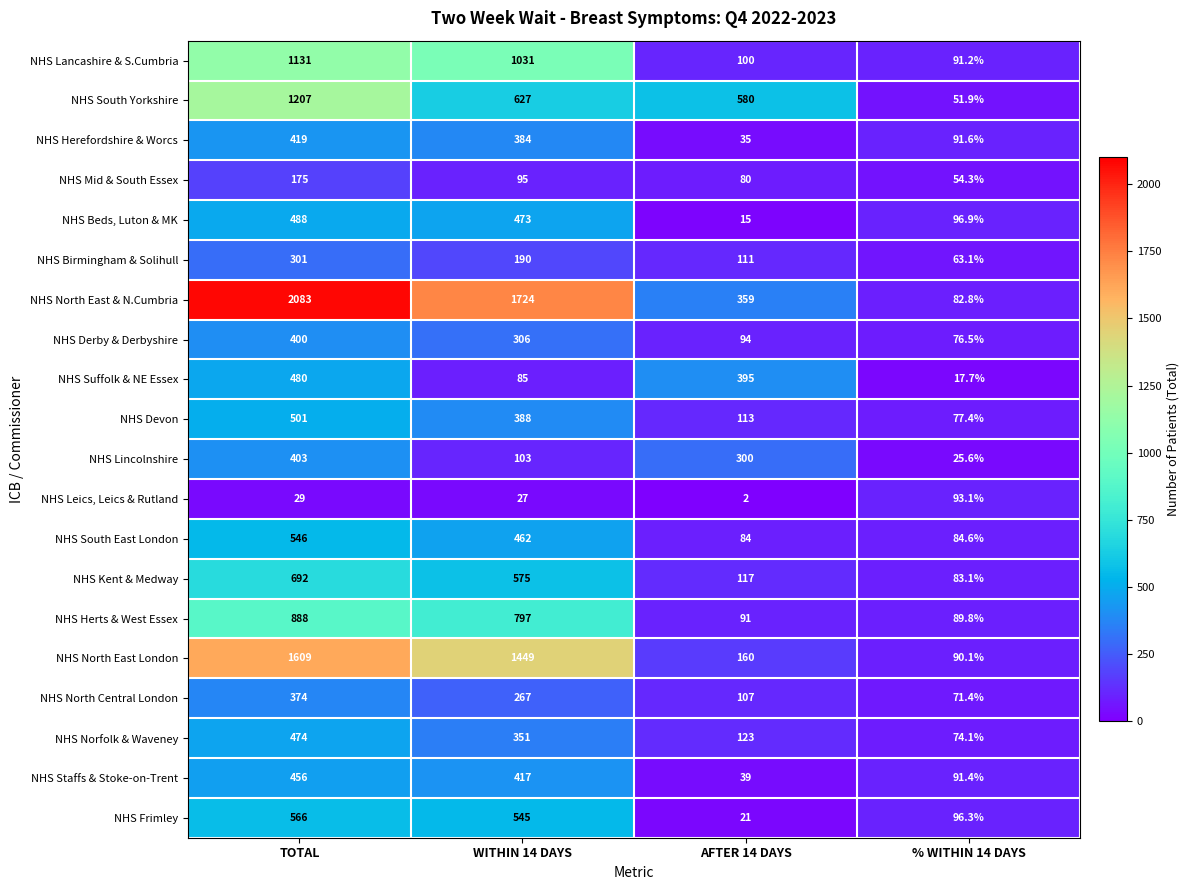

Read the row_5 value at WITHIN 14 DAYS.

190.0